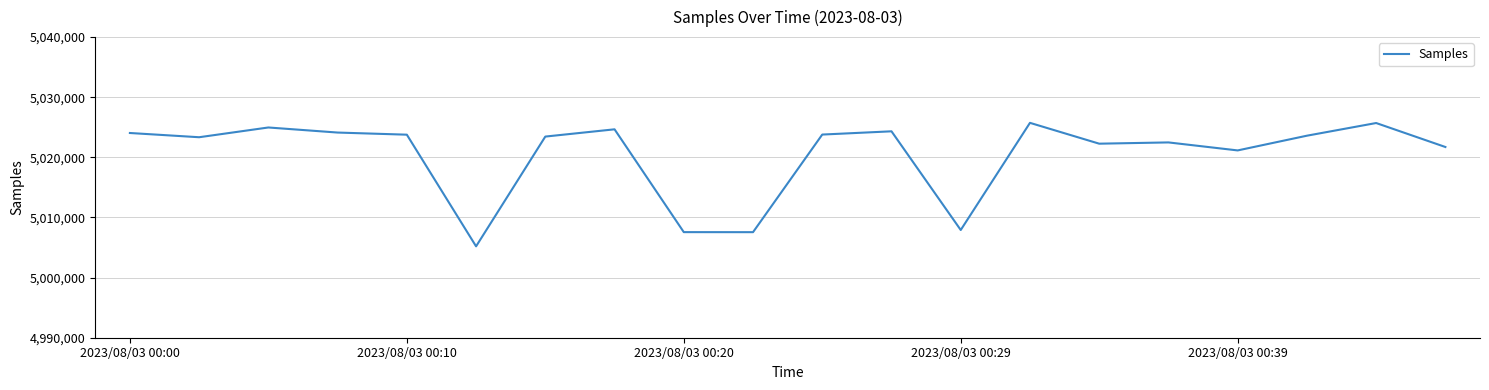

What is the smallest value displayed?

5005200